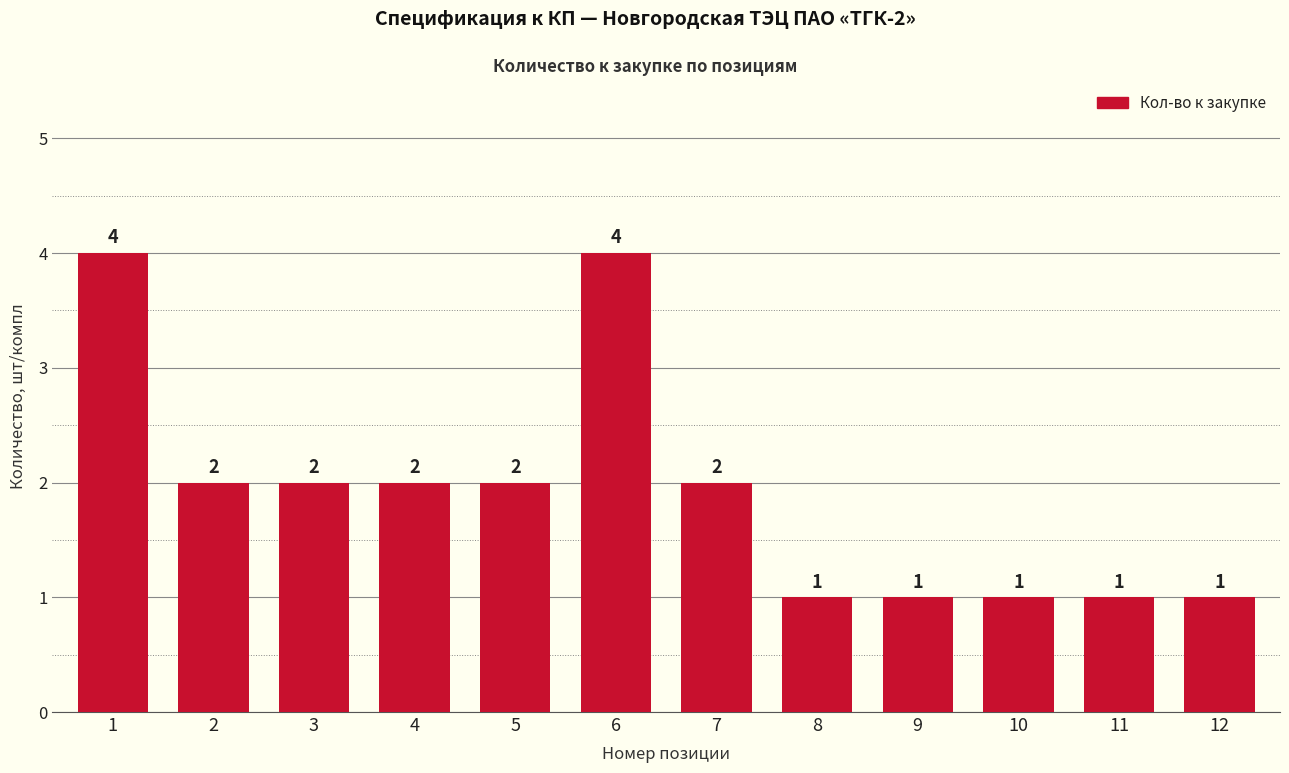

What is the value of the 10th bar from the left?

1